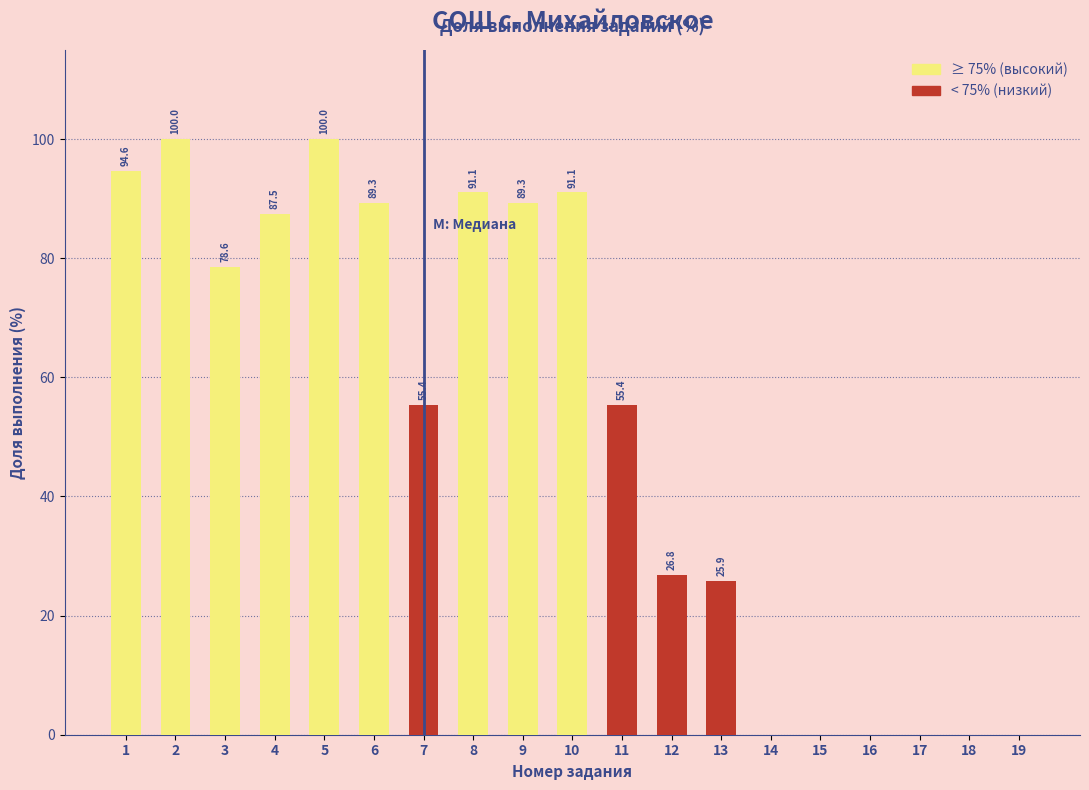

Reading right to left, what are all the values shown in this chart?

19=0.0	18=0.0	17=0.0	16=0.0	15=0.0	14=0.0	13=25.9	12=26.8	11=55.4	10=91.1	9=89.3	8=91.1	7=55.4	6=89.3	5=100.0	4=87.5	3=78.6	2=100.0	1=94.6